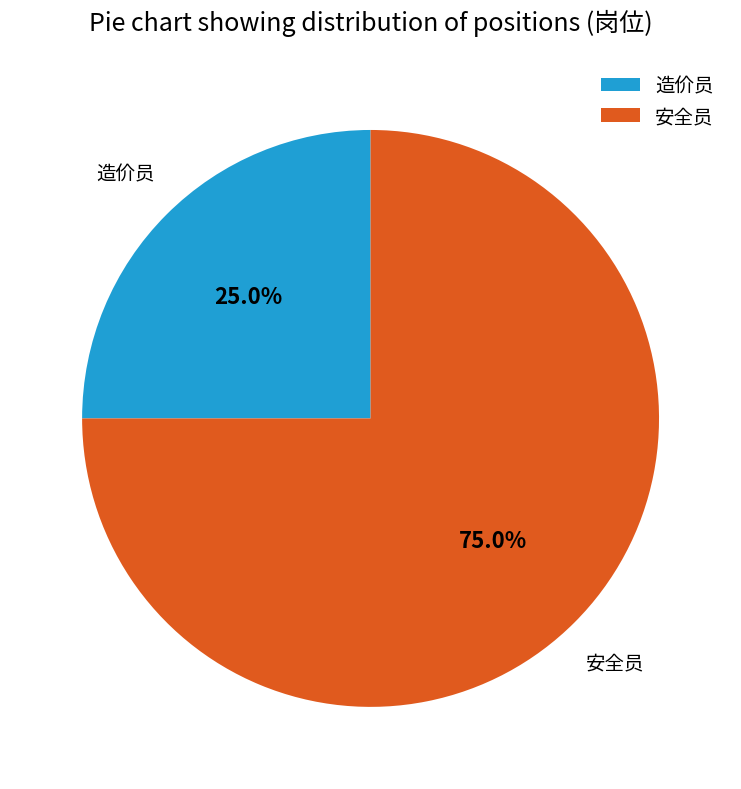

Which category has the biggest portion of the pie?

安全员